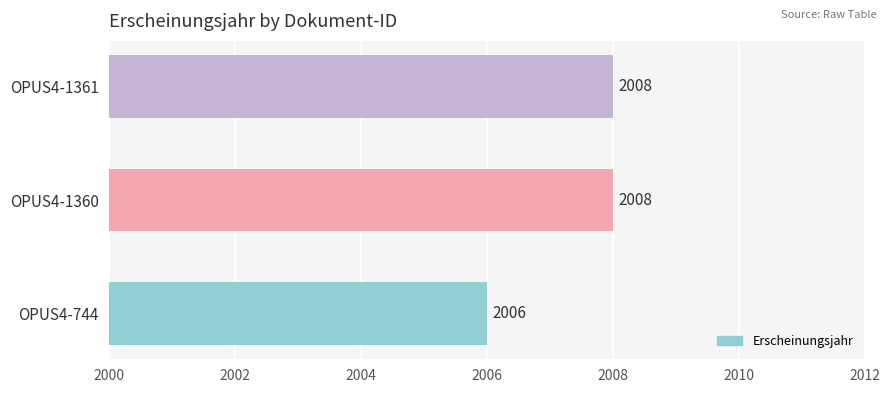

At which label is the value closest to 2007?

OPUS4-744